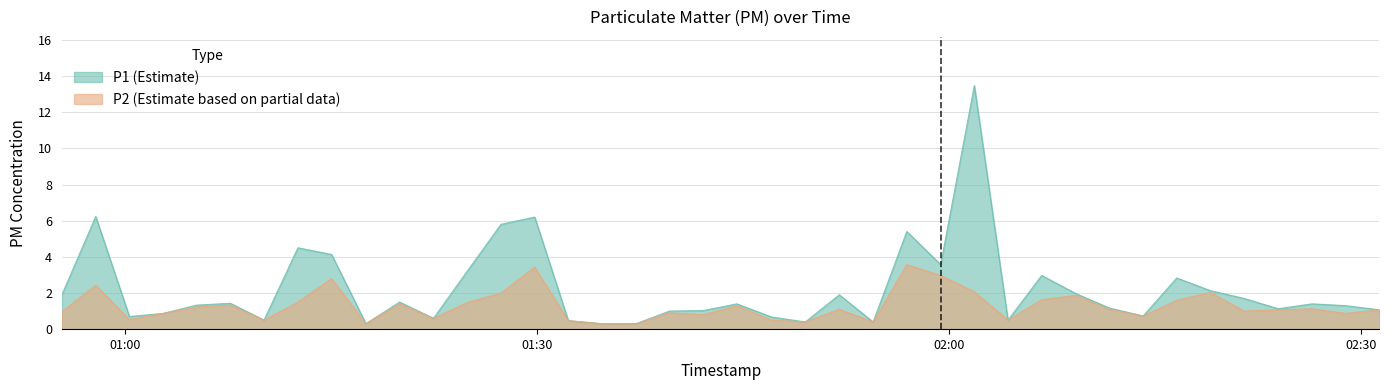

What is the spread (max minus min) of values at 2024-03-23T01:27:24?

3.8